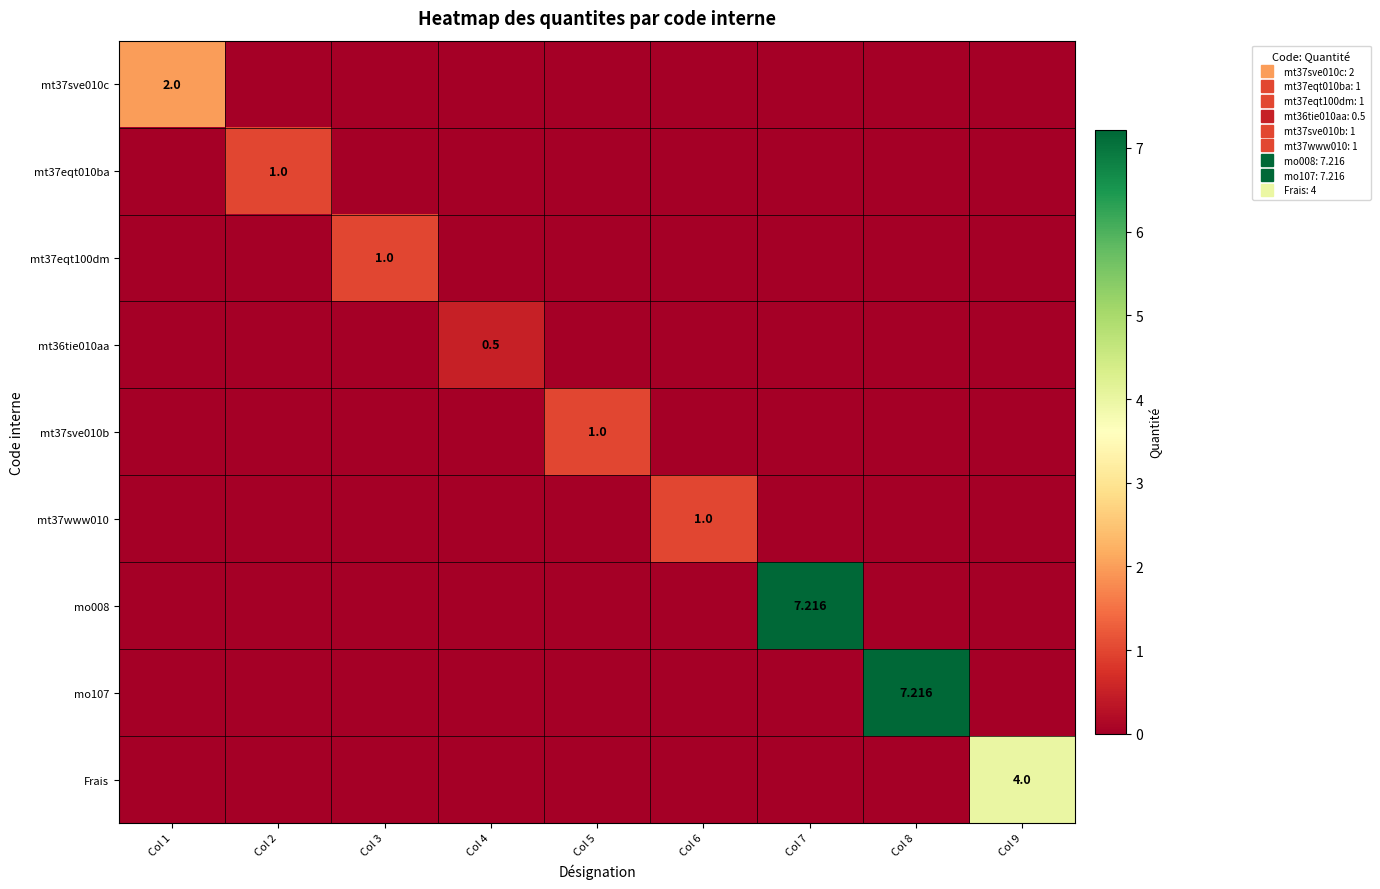

At which category is the sum across all series the highest?

Col 7